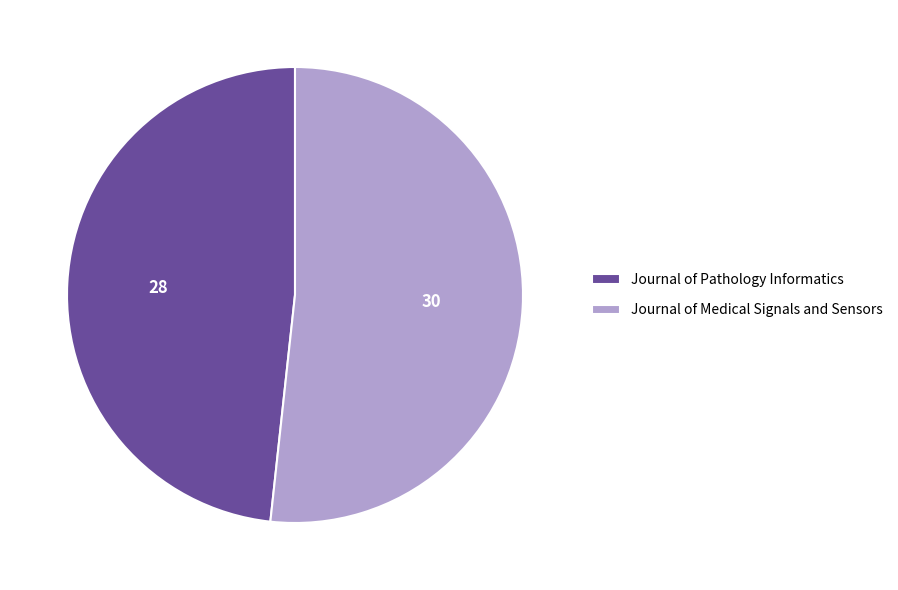

Which slice is the smallest?

Journal of Pathology Informatics